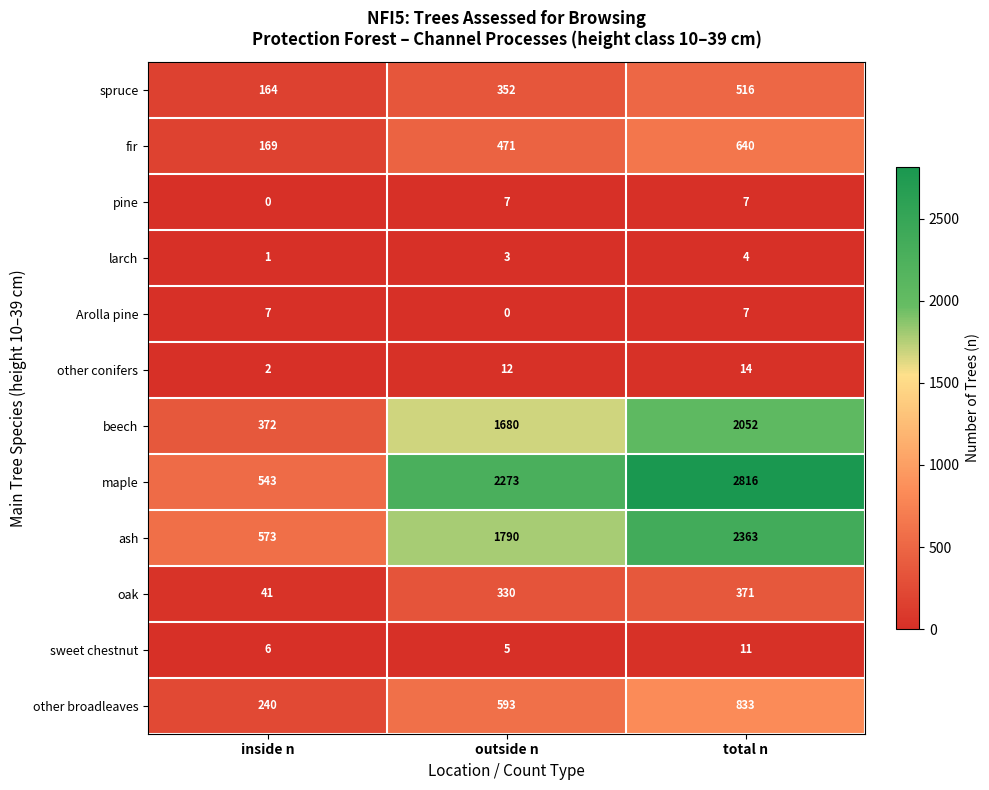

At which category is the sum across all series the highest?

total n